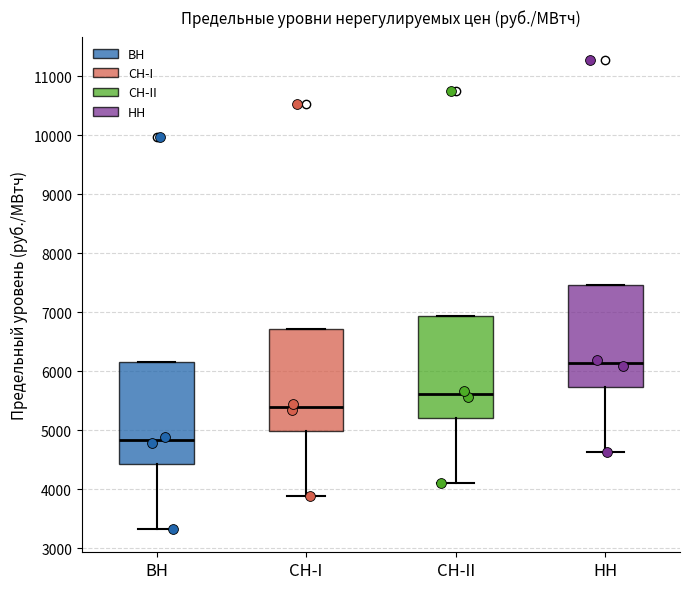

Reading left to right, read every box against the y-axis: the position of its median line, the range the box covers, and the ends of its whiskers. The values are not printed on the chart, so give them approximately, as read against the axis.

ВН: median 4800, box 4400 to 6200, whiskers 3300 to 6200
СН-I: median 5400, box 5000 to 6700, whiskers 3900 to 6700
СН-II: median 5600, box 5200 to 6900, whiskers 4100 to 6900
НН: median 6100, box 5700 to 7500, whiskers 4600 to 7500